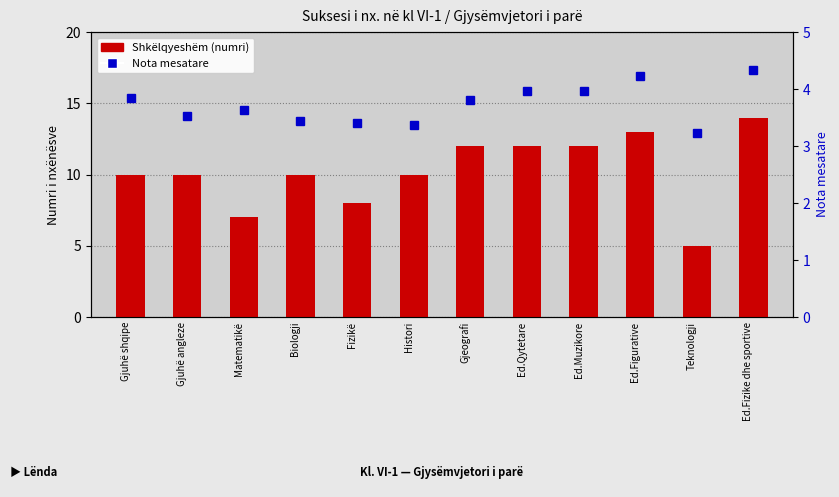

What value does the Shkëlqyeshëm (count) series have at Gjeografi?

12.0